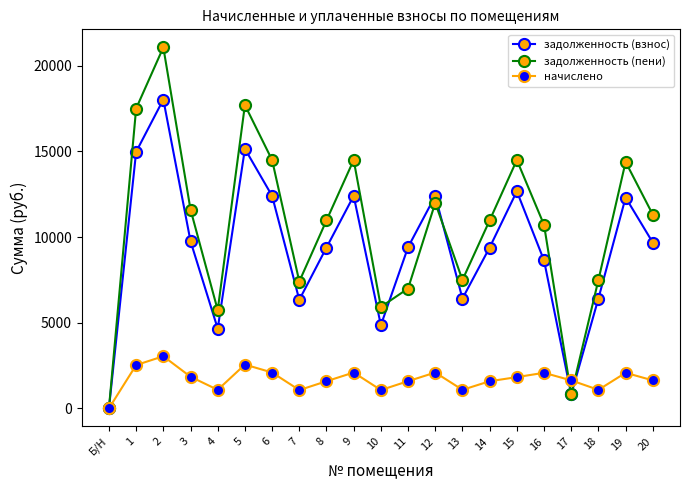

Which series ends up on top after the final intersection of задолженность (пени) and задолженность (взнос)?

задолженность (пени)